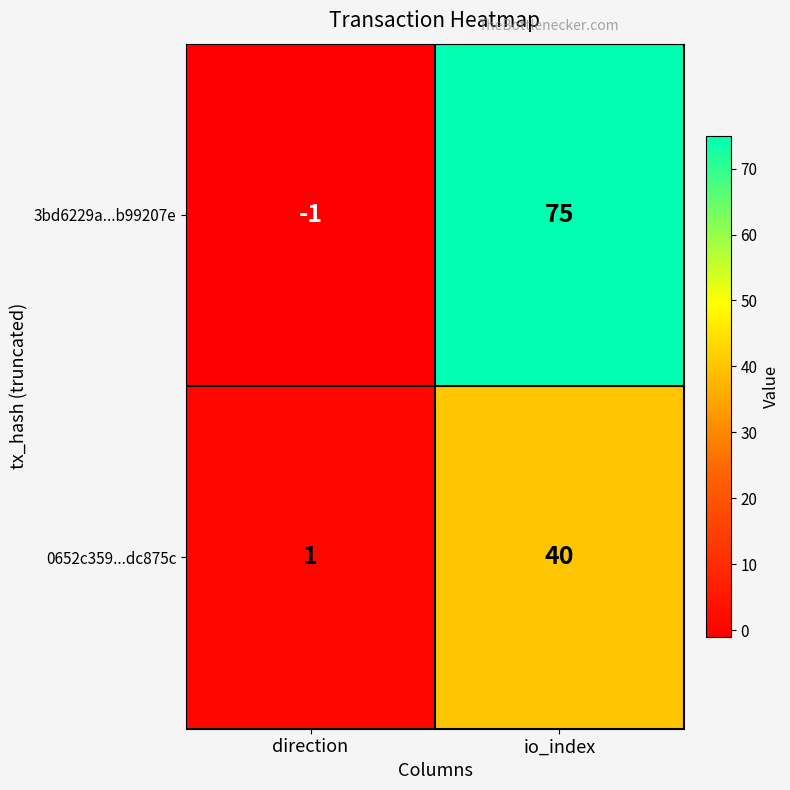

The 3bd6229a...b99207e series shows 20 at io_index. True or false?

False